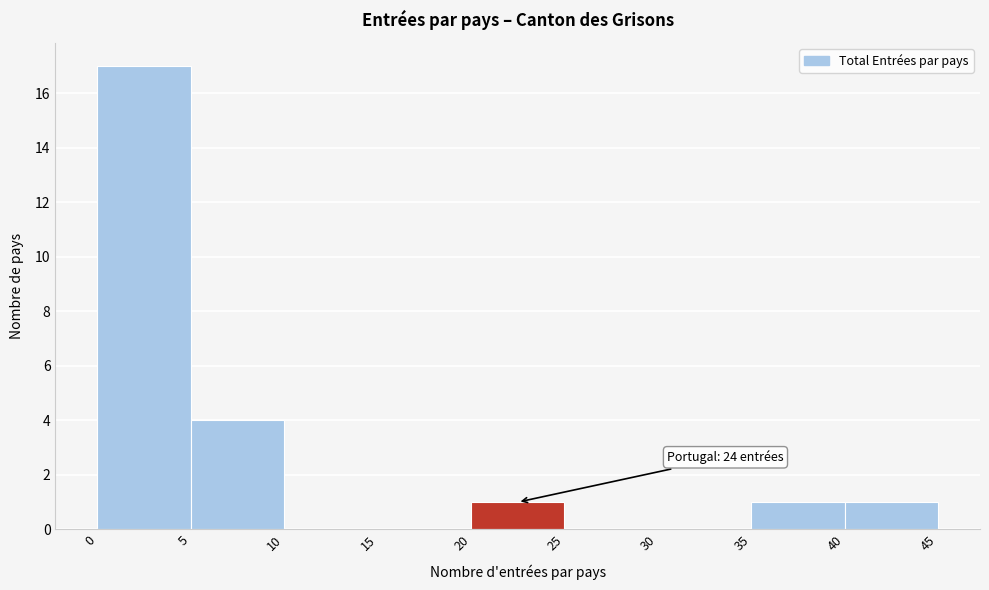

Which range on the x-axis has the tallest bar?

0 to 5